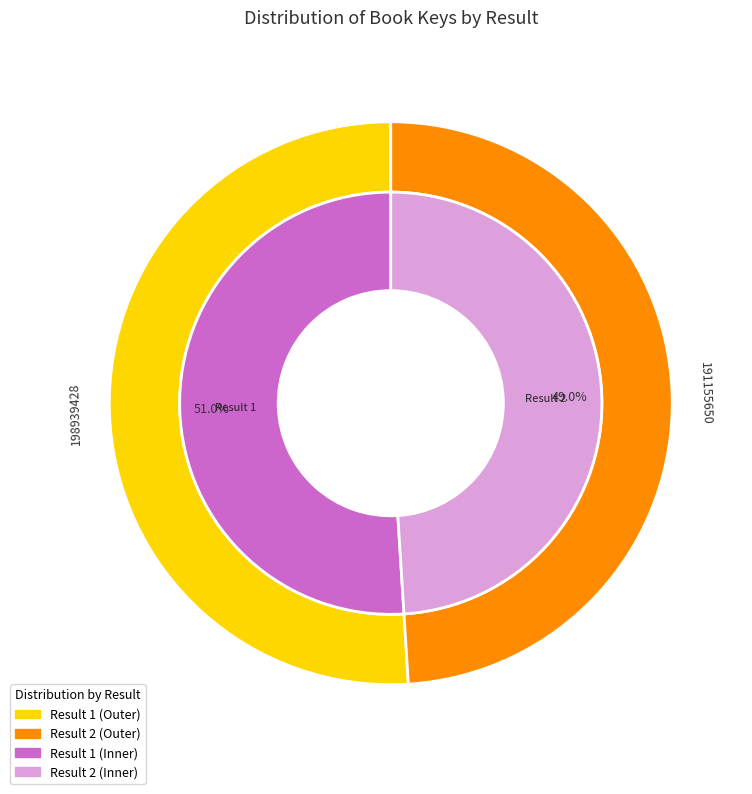

How many segments does this pie chart have?

2